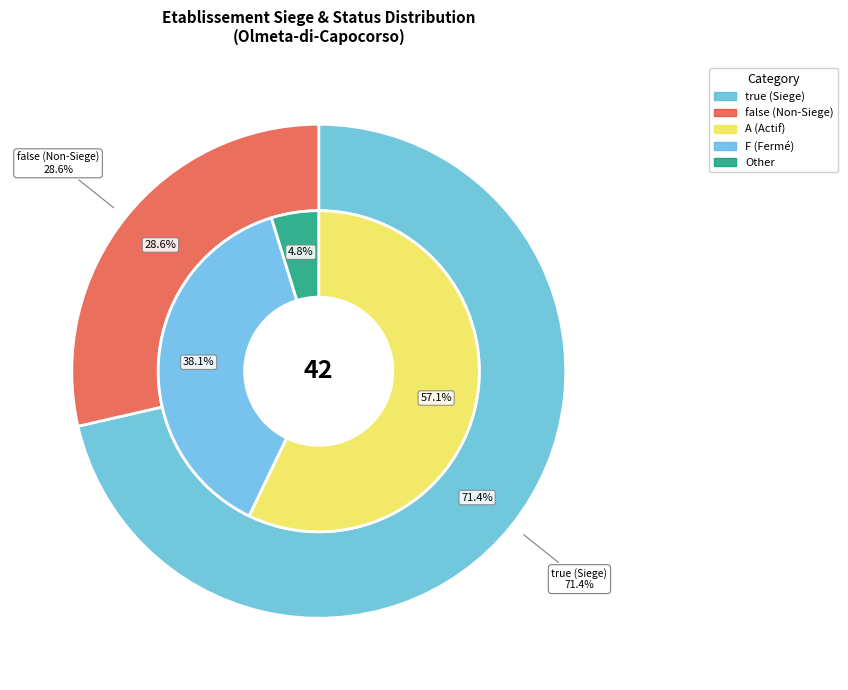

What portion of the pie excludes false?

71.4%